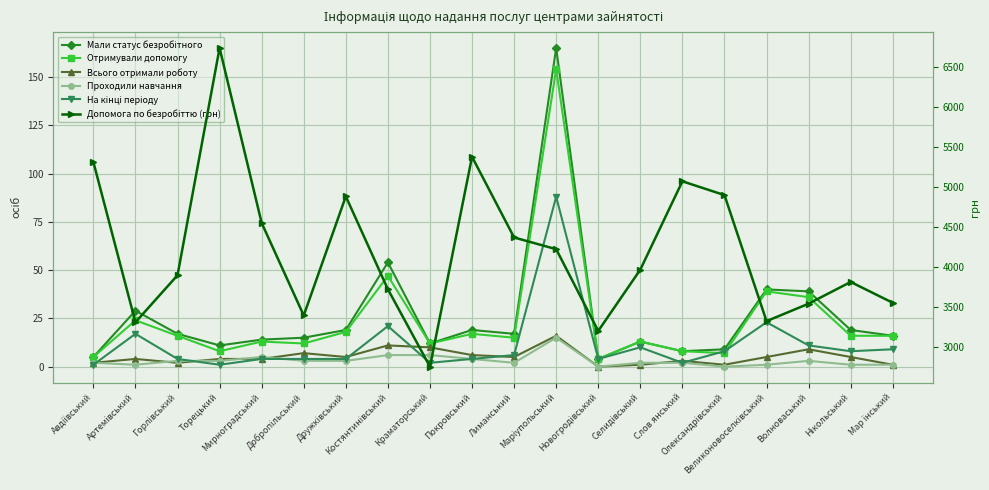

Rank the categories by На кінці періоду value from lowest to highest.

Авдіївський, Торецький, Краматорський, Слов янський, Горлівський, Мирноградський, Добропільський, Дружківський, Покровський, Новогродівський, Лиманський, Олександрівський, Нікольський, Мар їнський, Селидівський, Волноваський, Артемівський, Костянтинівський, Великоновоселківський, Маріупольський